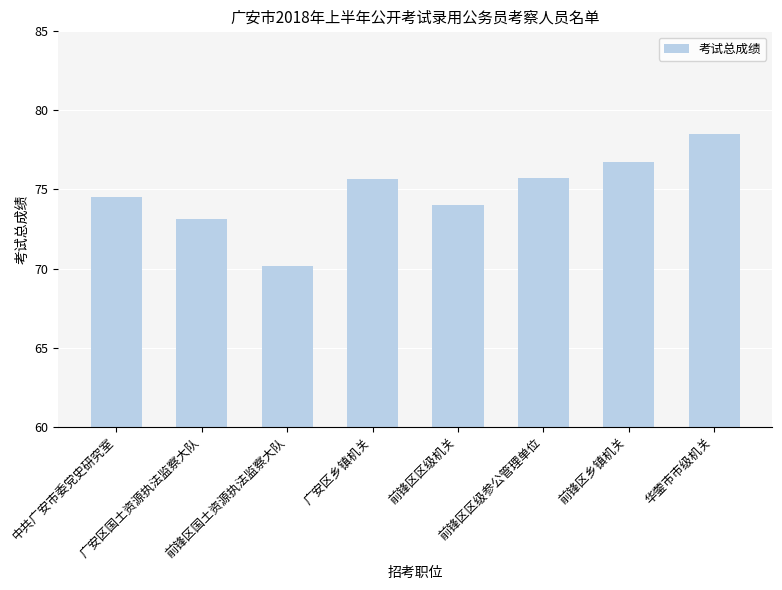

How many series are shown in this chart?

1